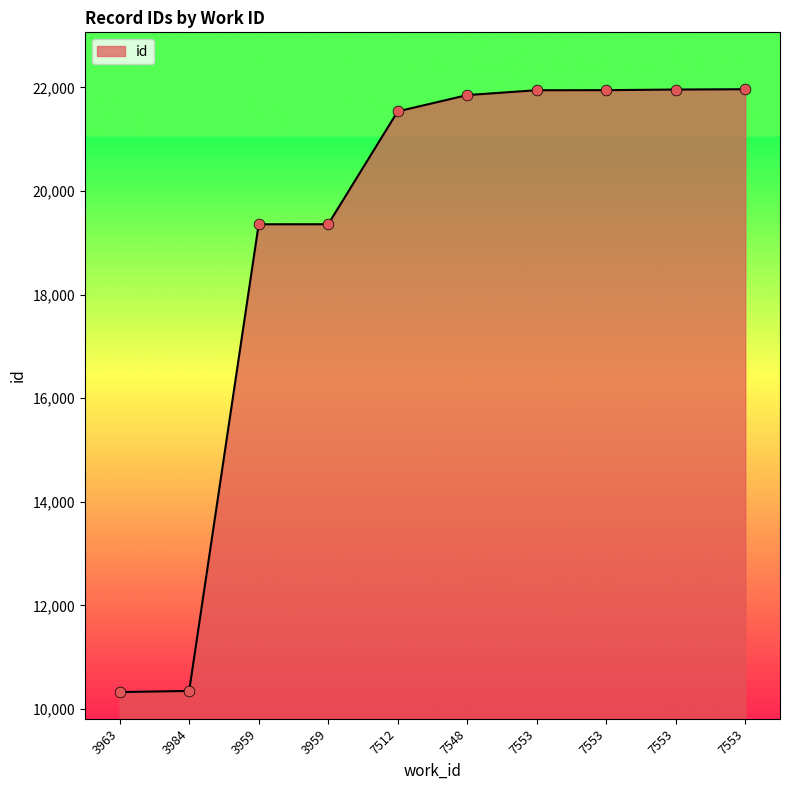

What is the change in value from 7553 to 7553?

+6